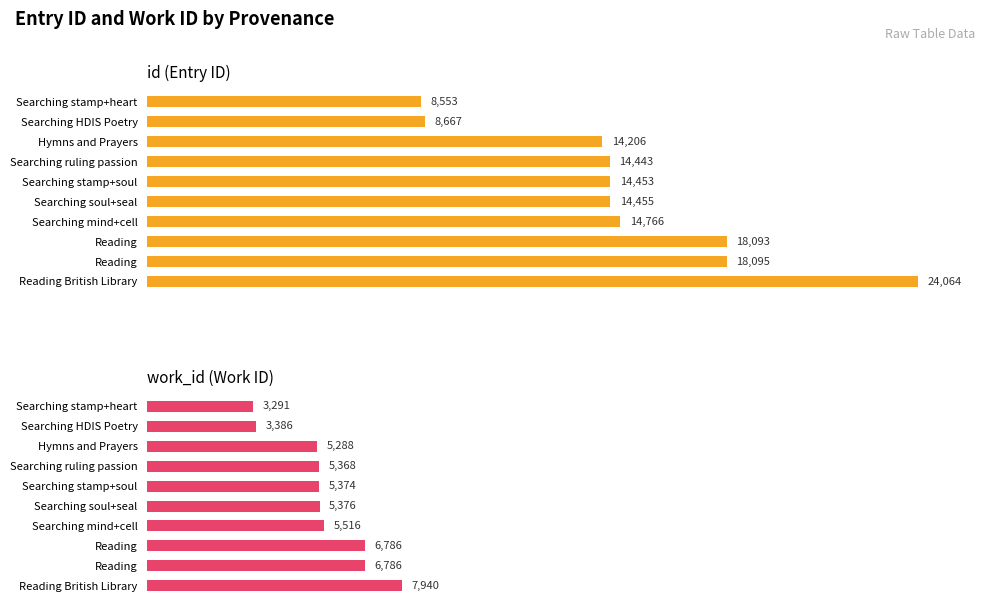

What is the value of the work_id bar at the 2nd from the left?

3386